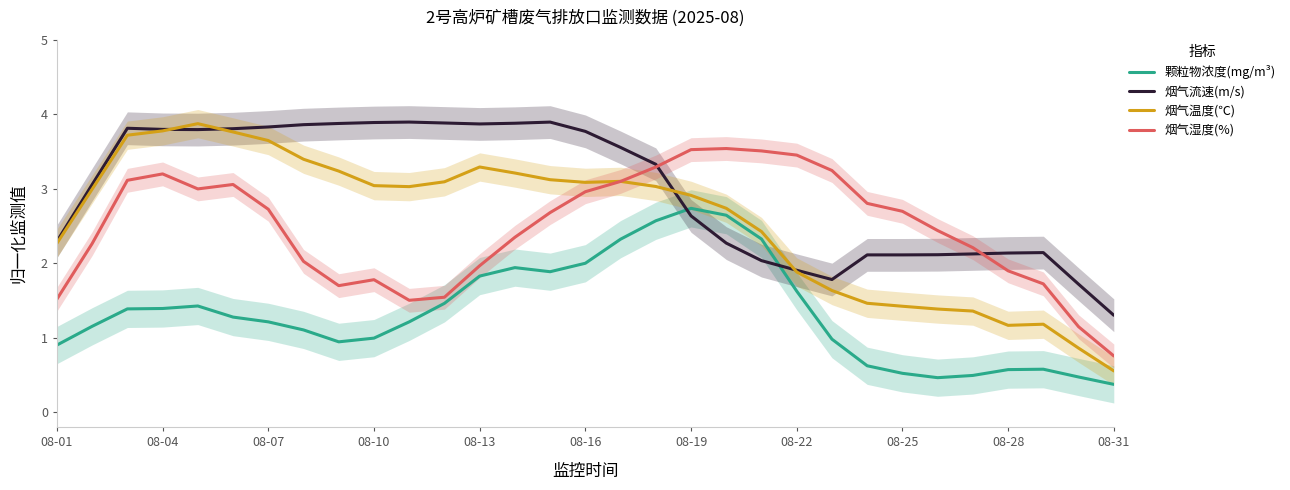

What is the maximum value for 烟气湿度(%)?

3.5